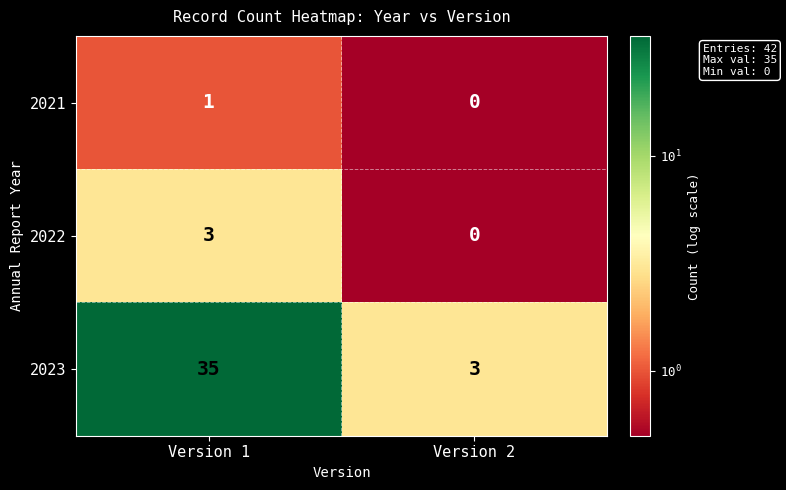

What is the sum of all 2023 values?

38